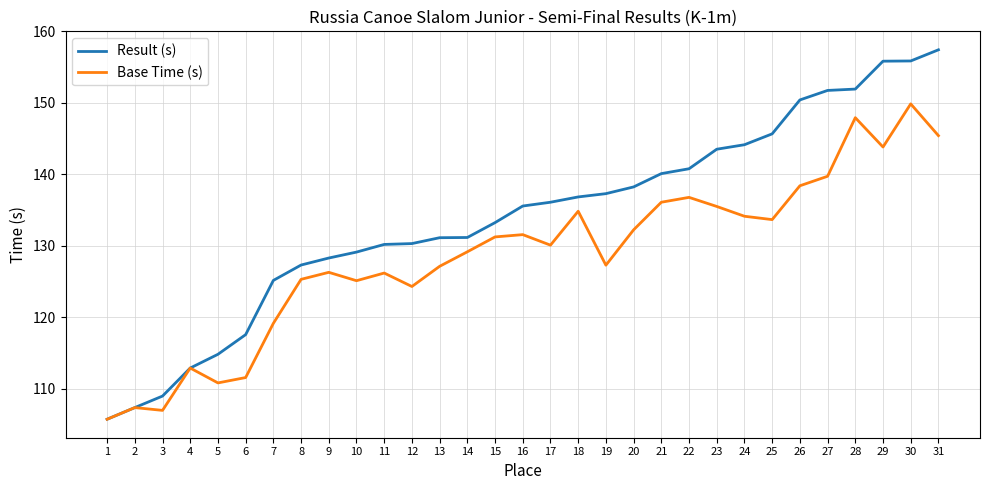

What is the spread (max minus min) of values at 15?

2.0